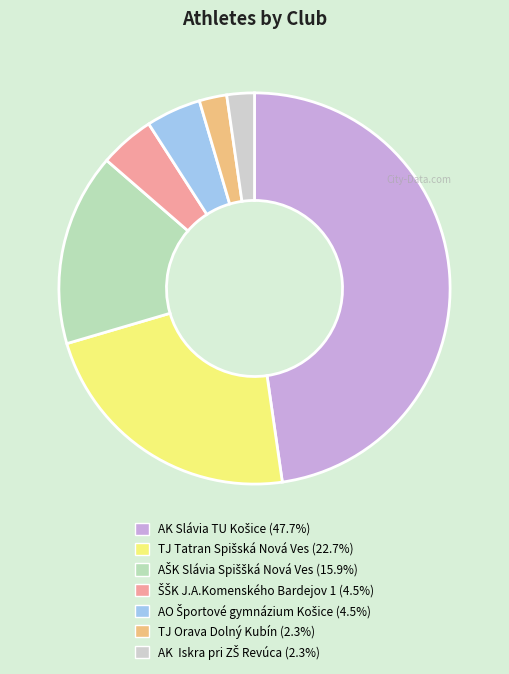

Which has a higher value, AO Športové gymnázium Košice or TJ Orava Dolný Kubín?

AO Športové gymnázium Košice